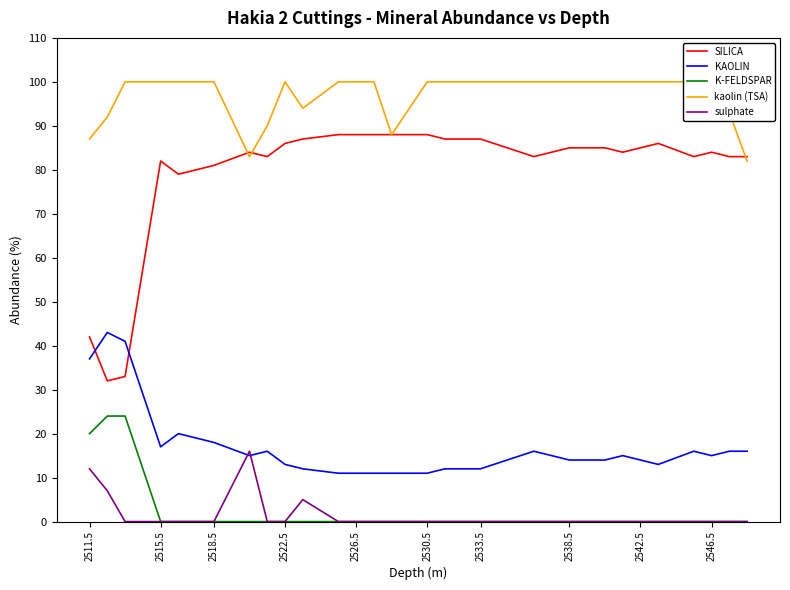

Which series ends up on top after the final intersection of KAOLIN and SILICA?

SILICA